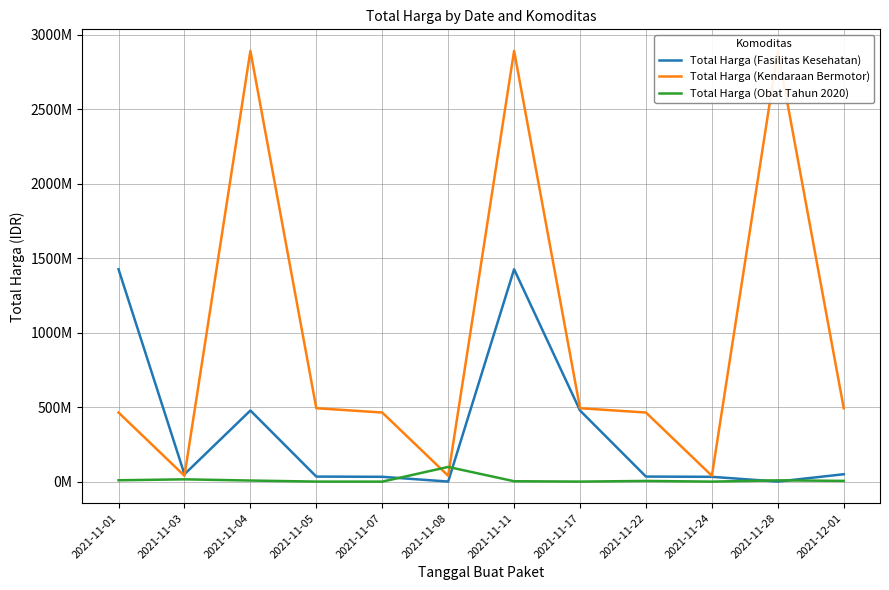

At which label is Total Harga (Fasilitas Kesehatan) closest to 713222887?

2021-11-04